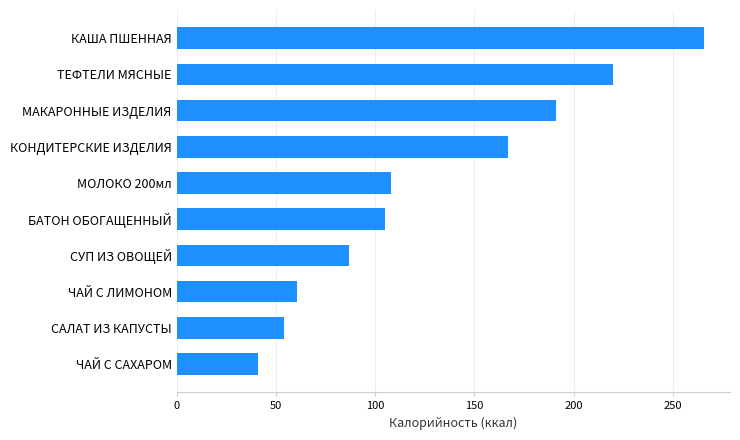

The chart shows a value of 46.5 at ТЕФТЕЛИ МЯСНЫЕ. True or false?

False